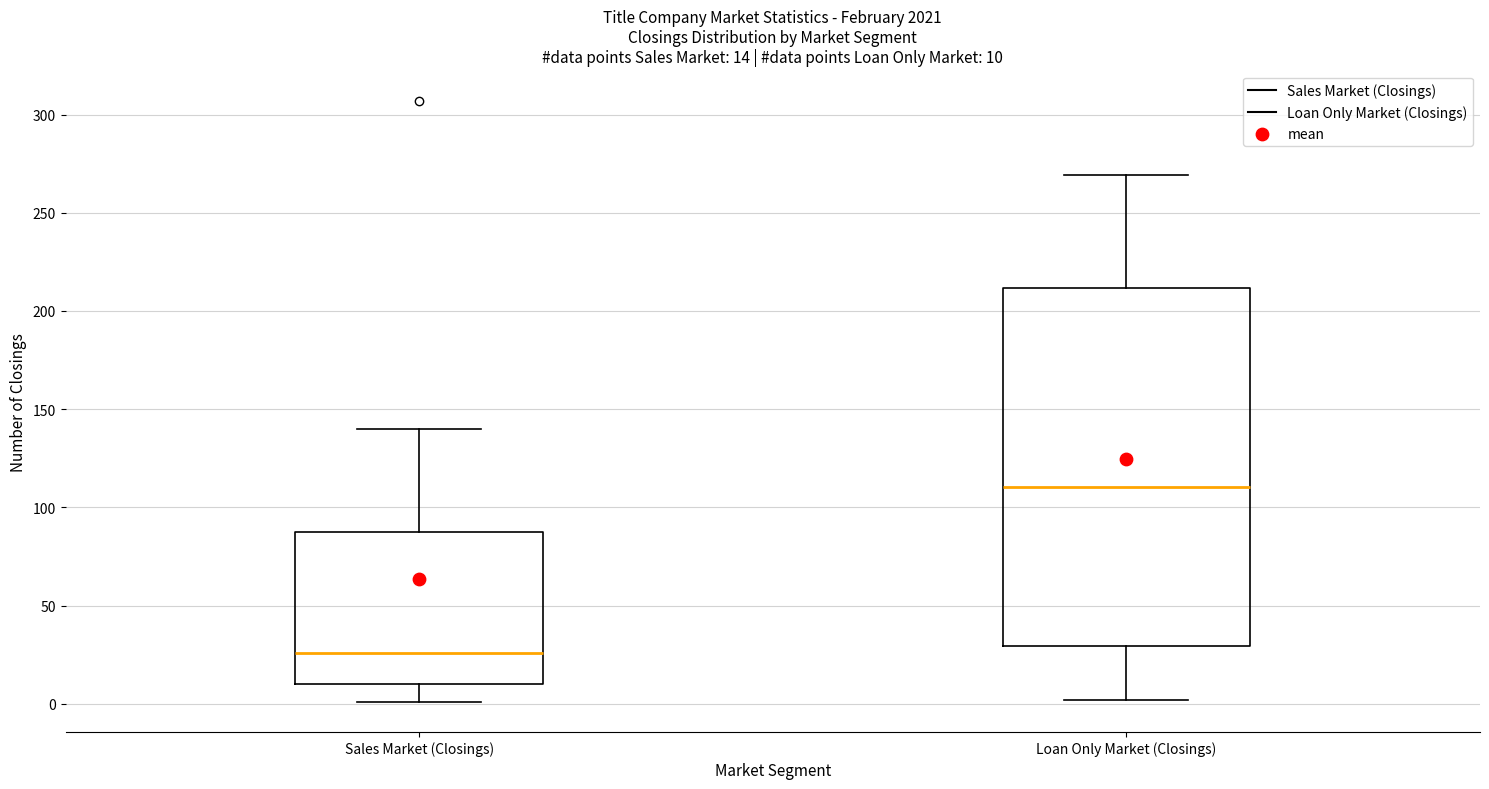

Which box is the tallest, from its lower edge to its upper edge?

Loan Only Market (Closings)